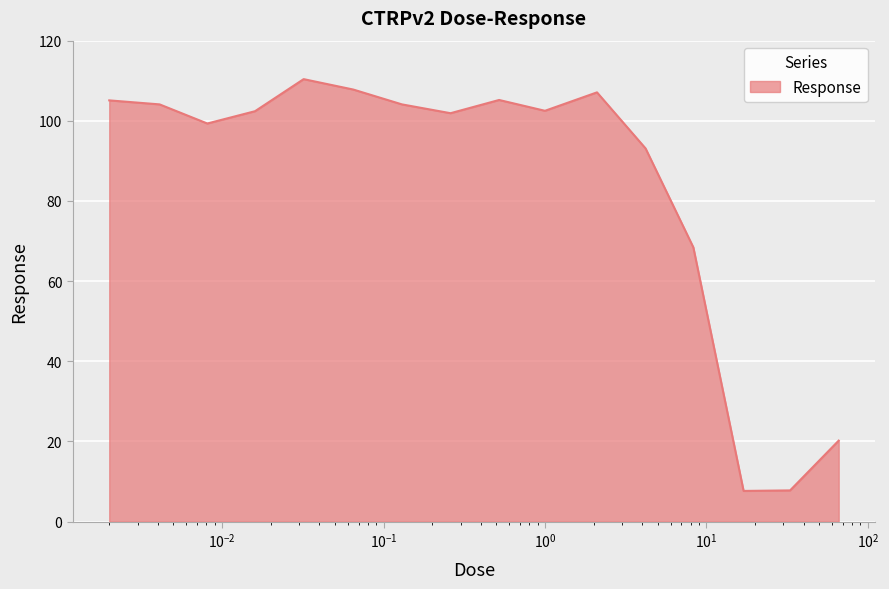

What is the difference between the maximum and minimum values?

102.8